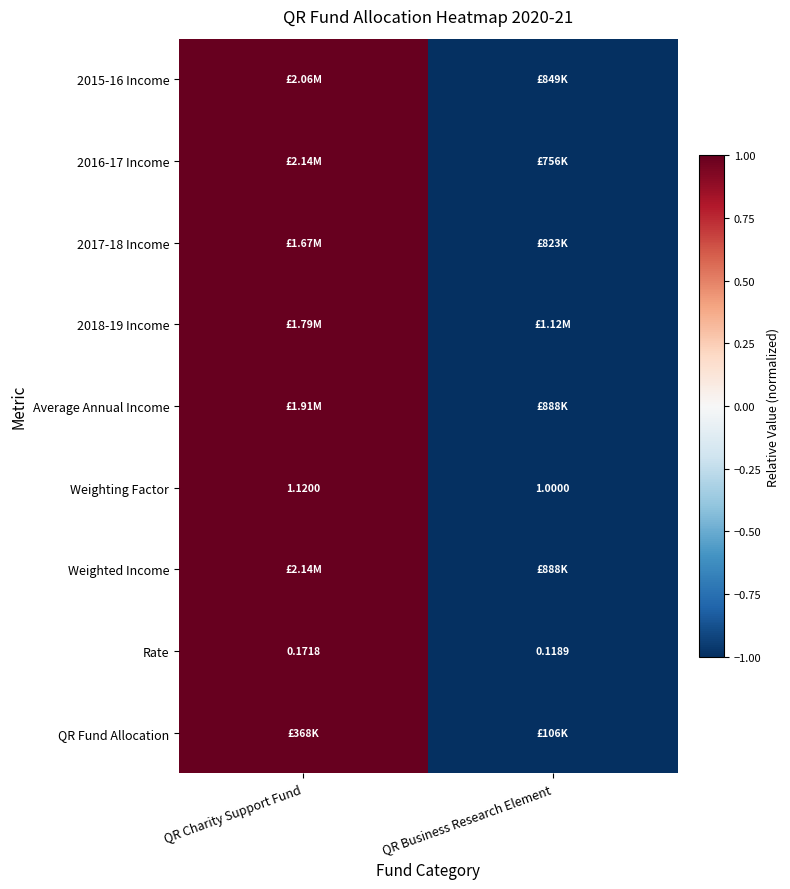

True or false: 2016-17 Income has a value of 2 at QR Charity Support Fund.

False